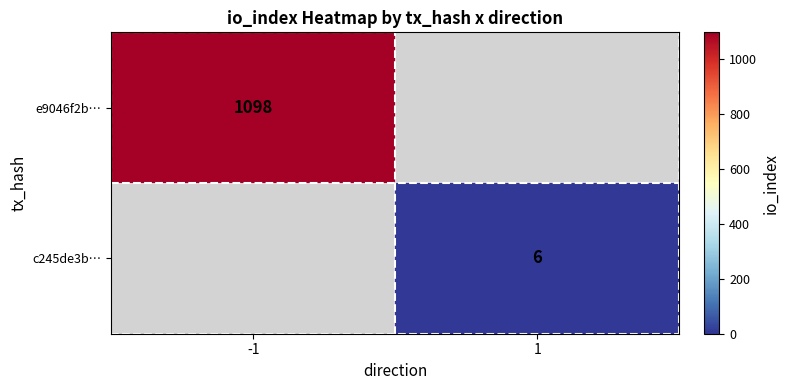

Is it true that c245de3b… equals 6 at 1?

True